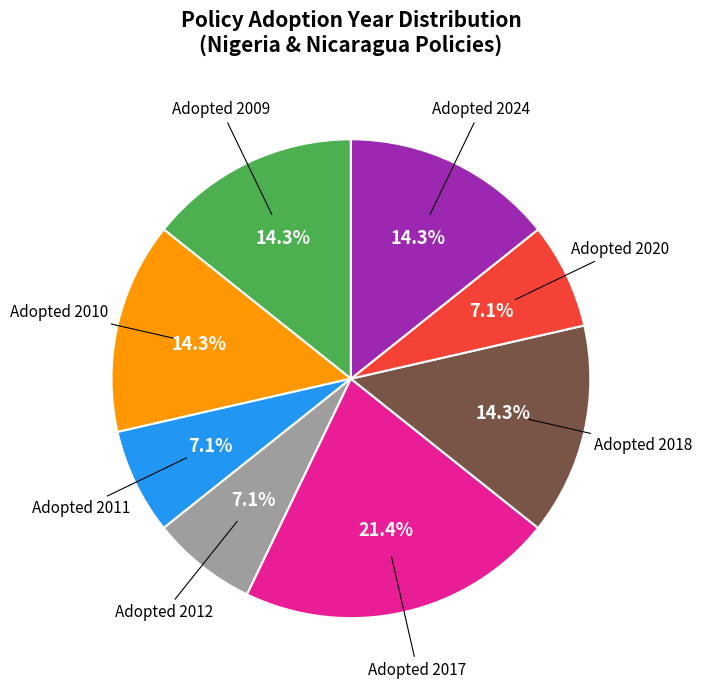

Is there a majority slice in this chart?

No